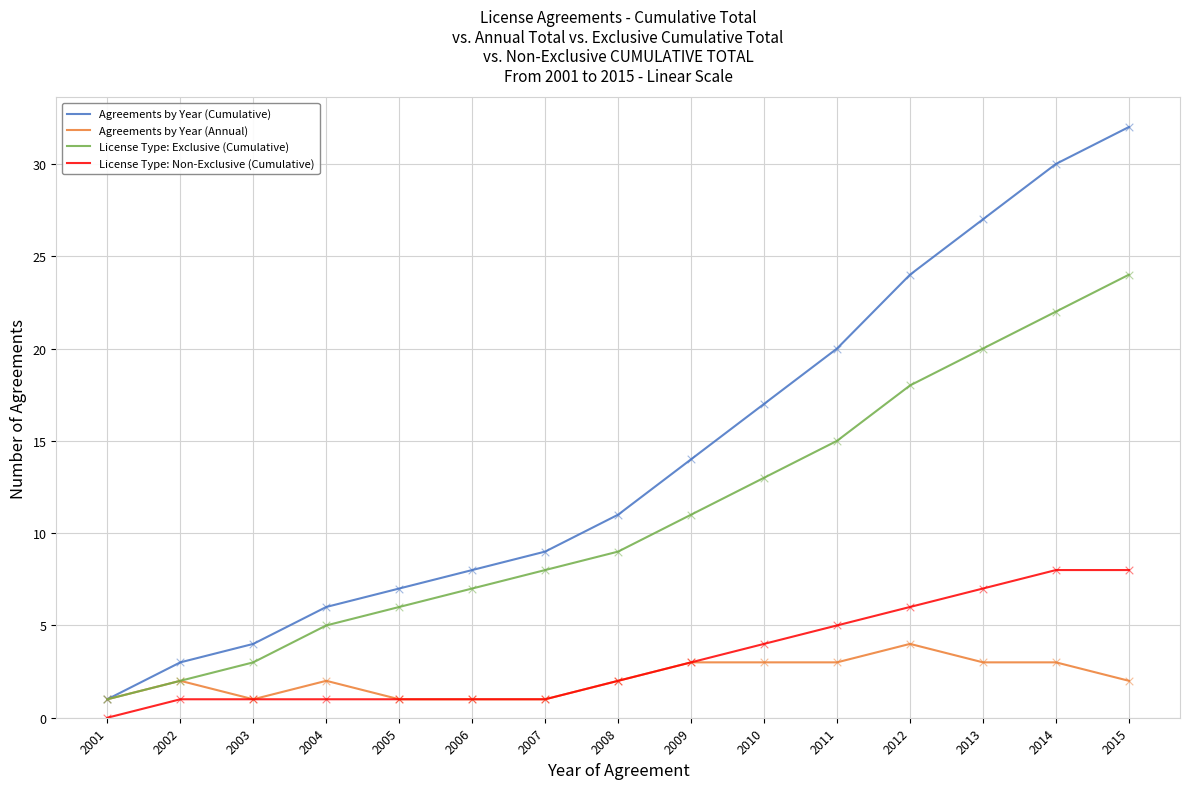

Between 2003 and 2011, which series saw the biggest shift?

Agreements by Year (Cumulative)